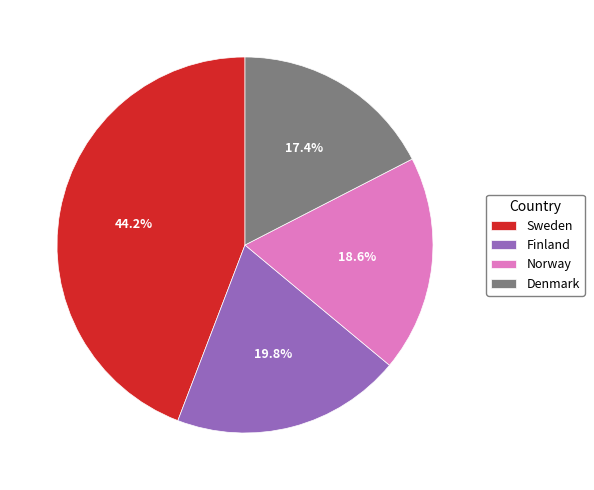

What percentage is NOT represented by Denmark?

82.6%